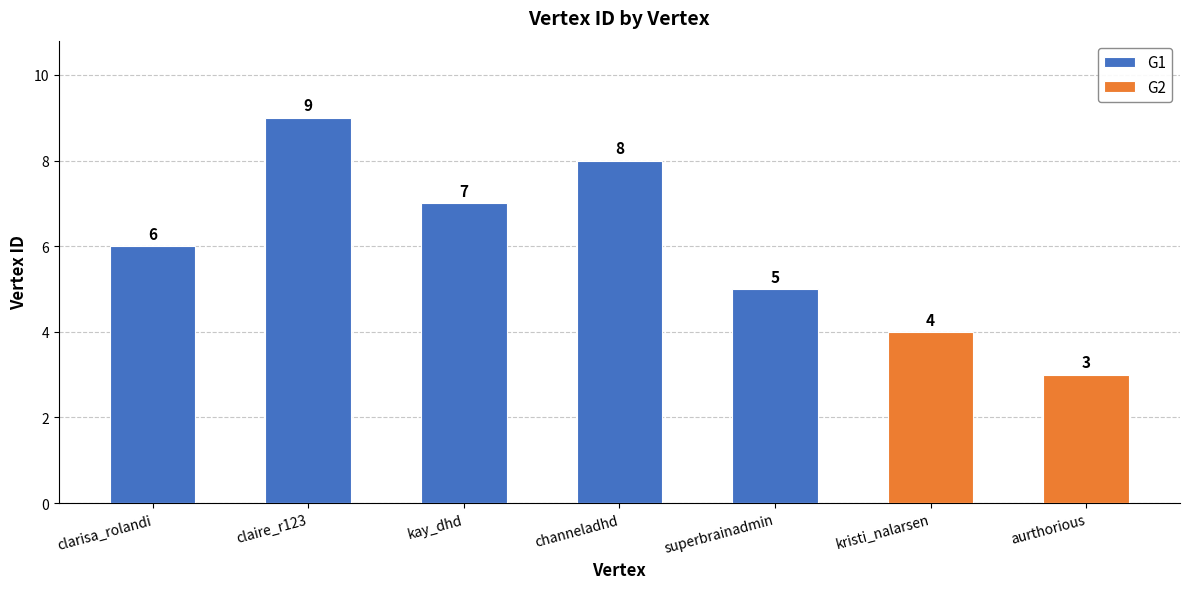

What is the change in value from kay_dhd to channeladhd?

+1